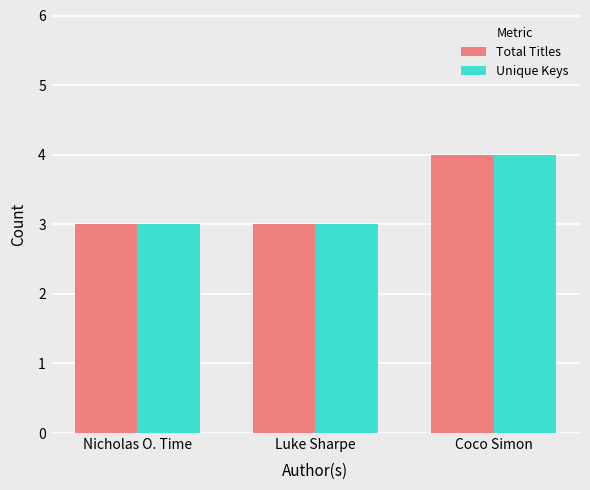

What is the approximate value of Total Titles at Coco Simon?

4